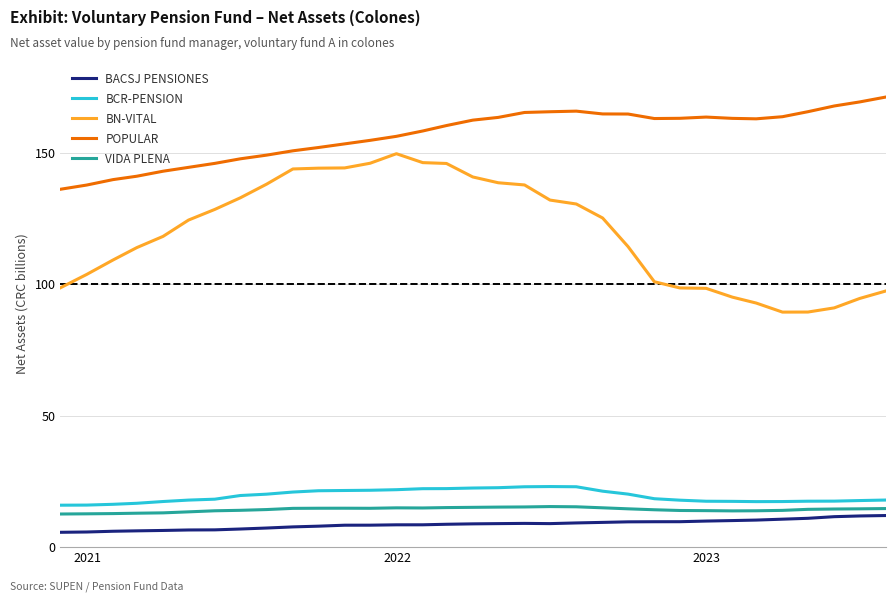

Which series has the largest range (max minus min)?

BN-VITAL